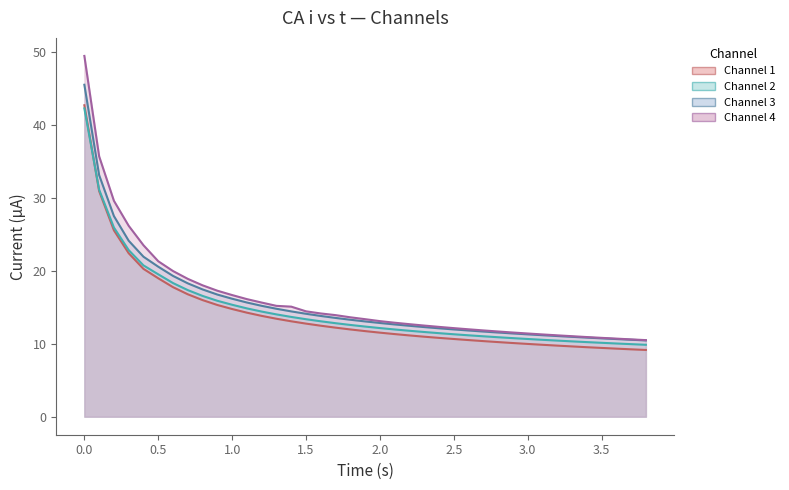

How many lines are shown in the chart?

4